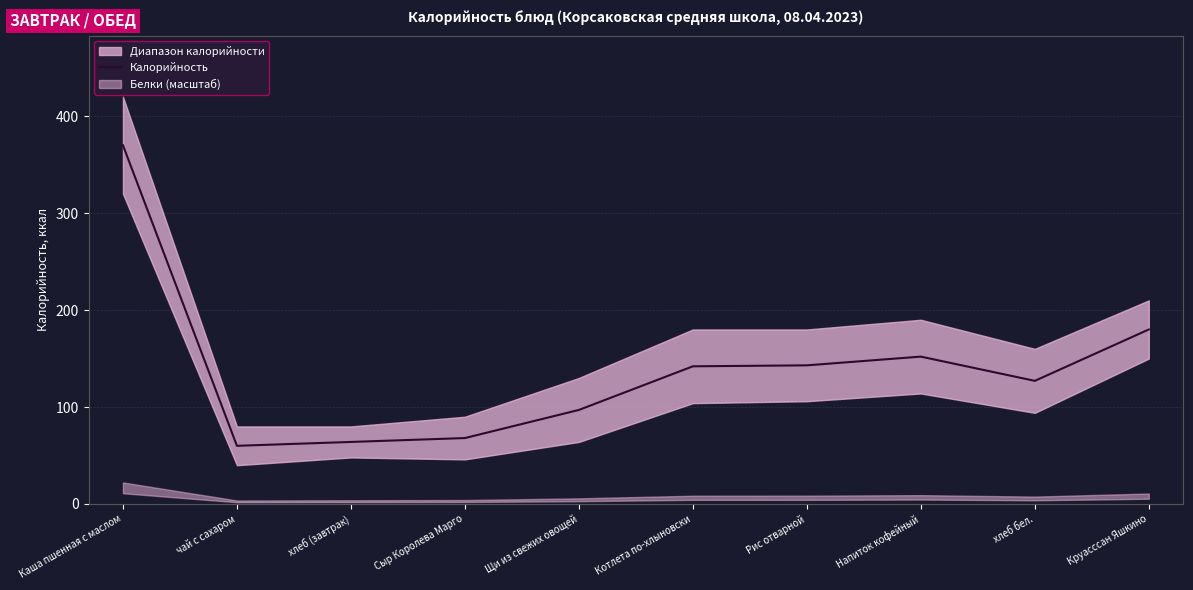

Does the chart have visible grid lines?

Yes